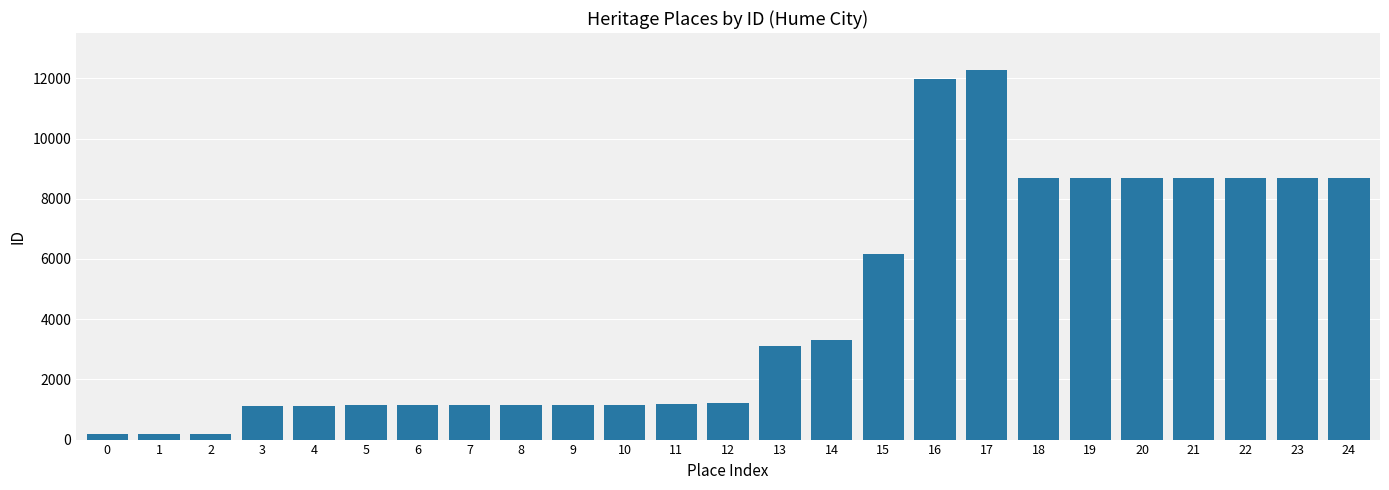

At which label is the value closest to 6227?

15